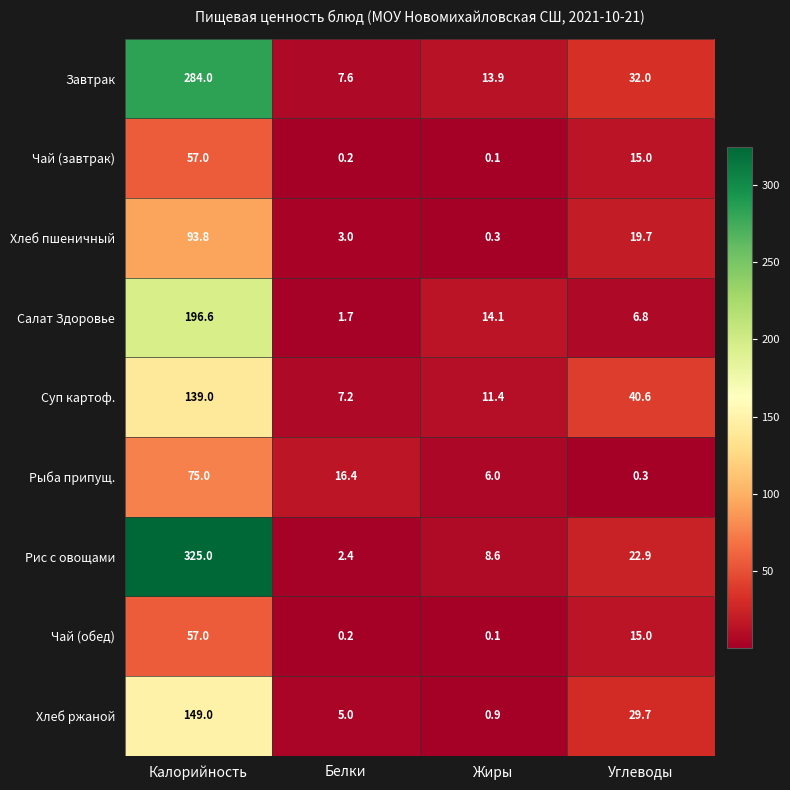

At how many categories does at least one series exceed 287?

1